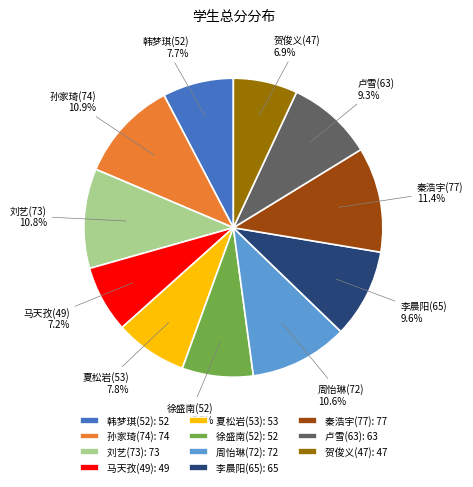

Is it true that 韩梦琪(52) is 1% of the pie?

False